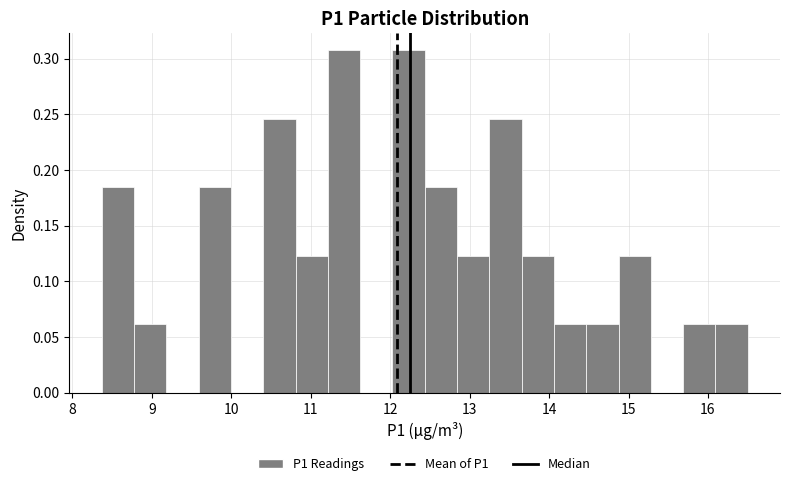

What is the height of the bar covering 8.8 to 9.2 on the x-axis? Neither the bar edges nor the heights are printed on the chart, so give them approximately, as read against the axes.

0.060